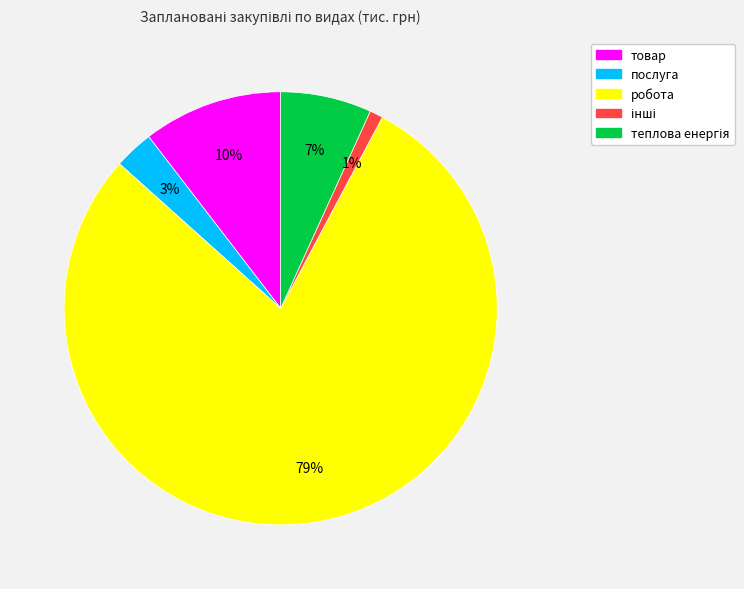

Which has a higher value, робота or товар?

робота